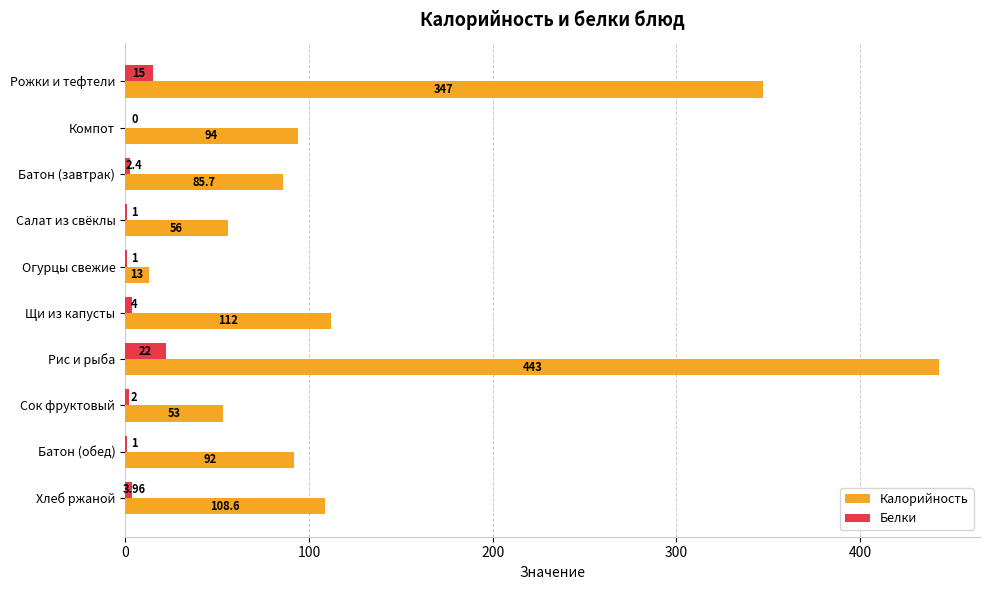

Is the value of Калорийность at Батон (обед) greater than the value of Белки at Батон (обед)?

Yes